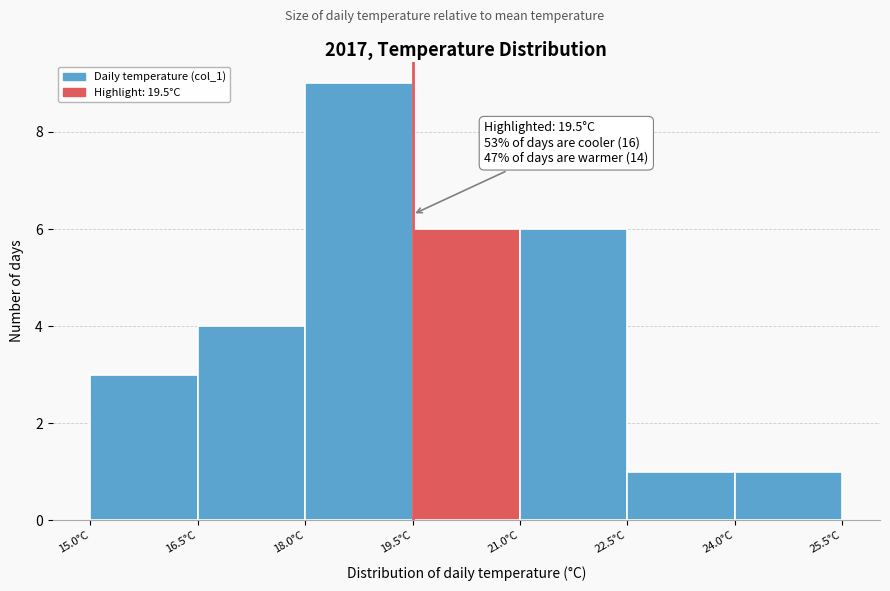

Over which range of the x-axis is the bar tallest?

18.0 to 19.5